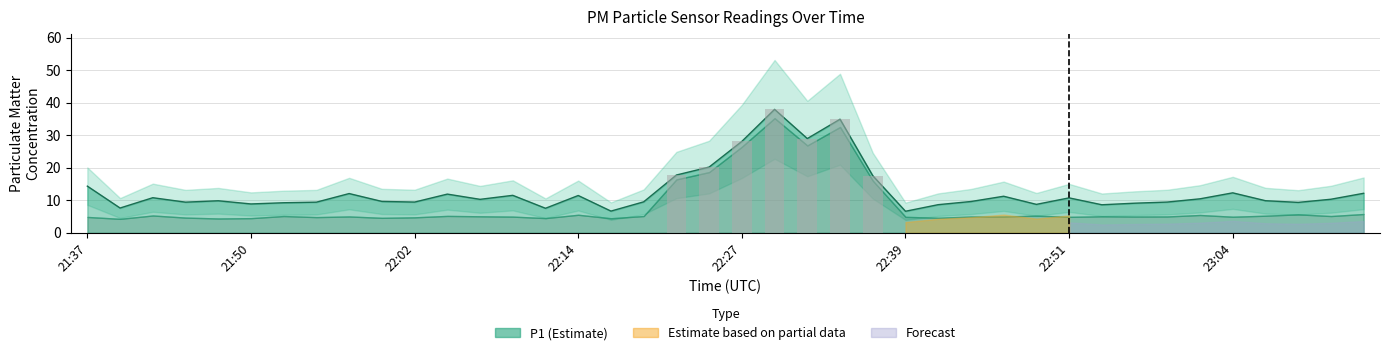

The value at 22:34 is 35.0. True or false?

True